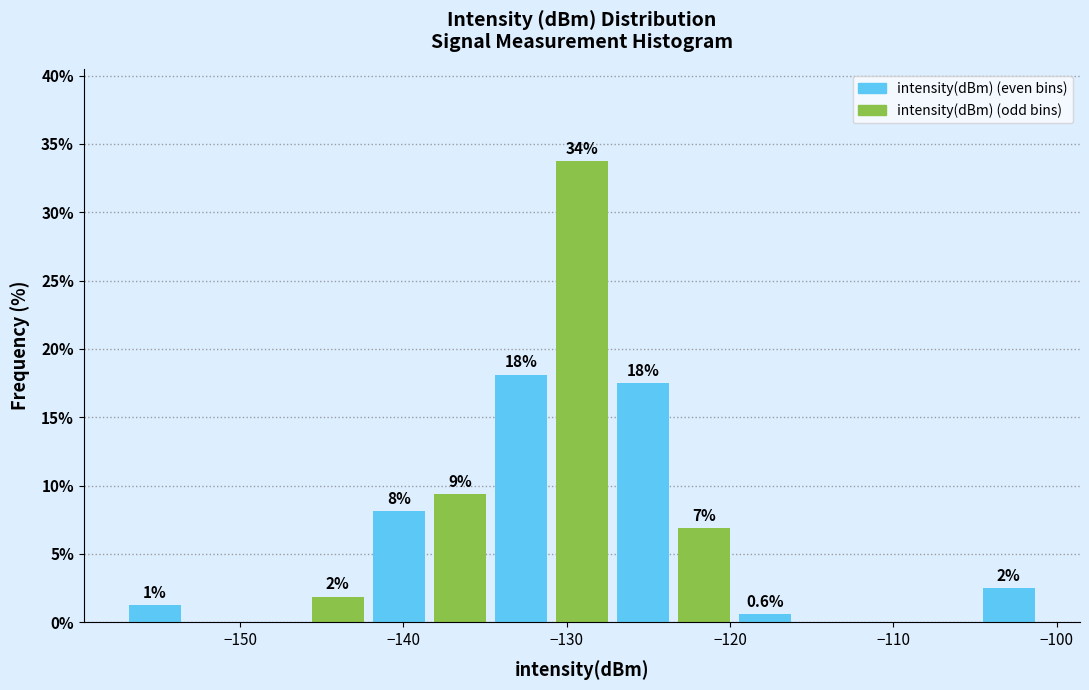

Read against the x-axis, roughly where is the centre of the tallest bar?

-129